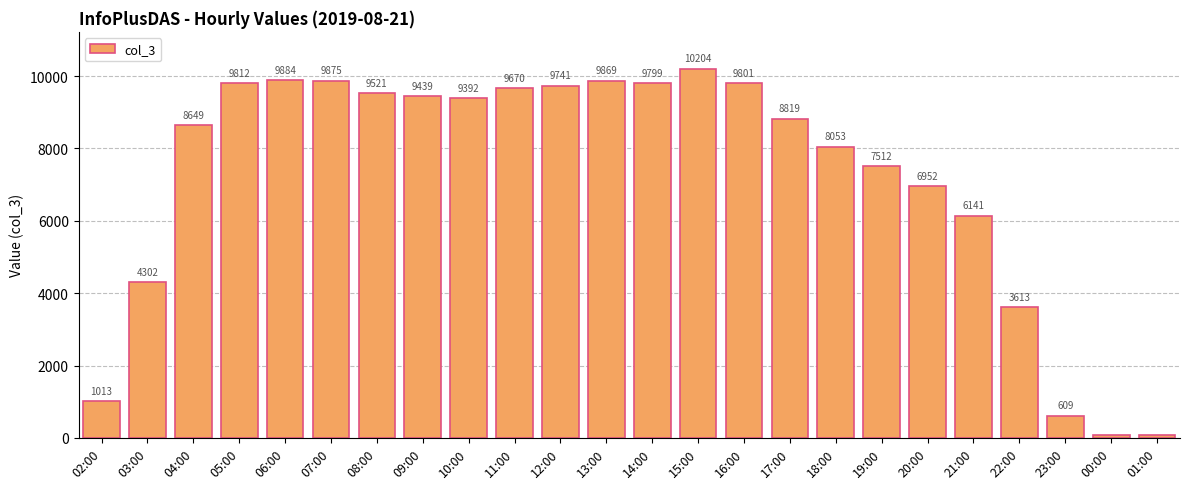

How many distinct data groups are displayed?

1